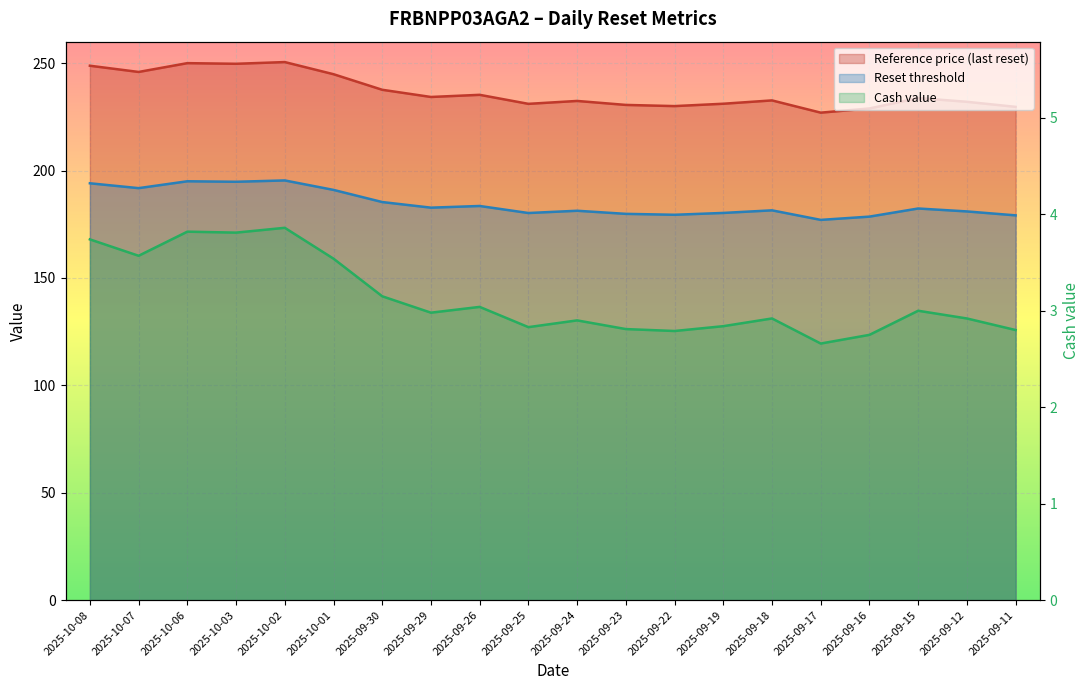

At which label does Reference price reach its peak?

2025-10-02